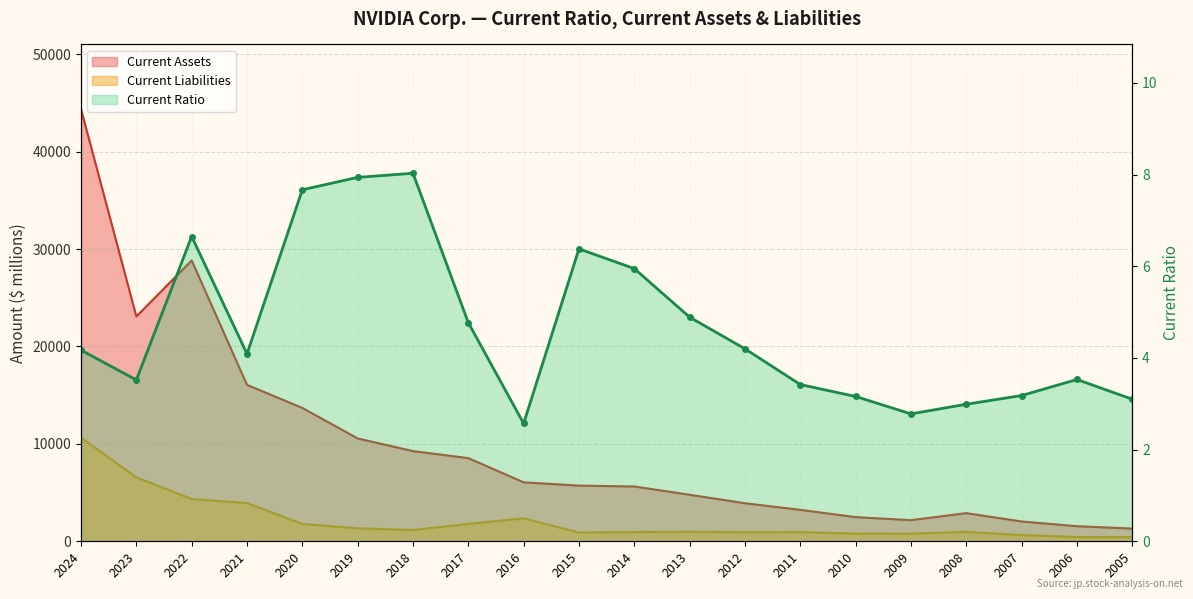

The Current Liabilities series shows 1268.2 at 2010. True or false?

False